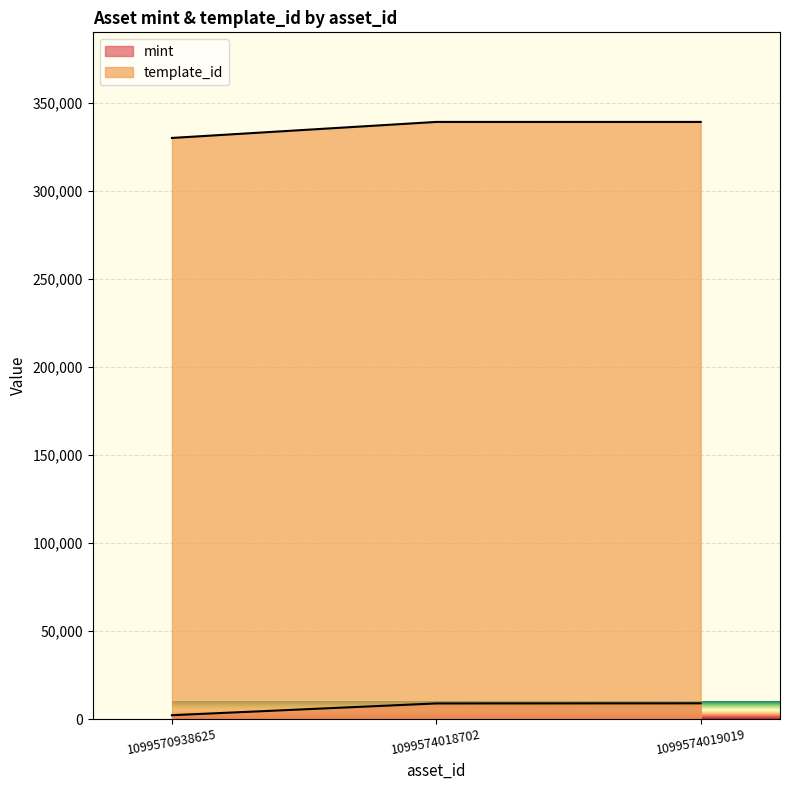

What is the average value of the template_id series?

336196